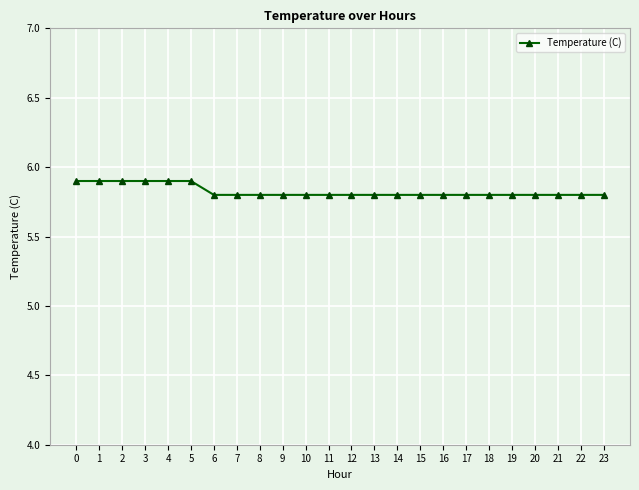

What is the difference between the second highest and second lowest values?

0.1